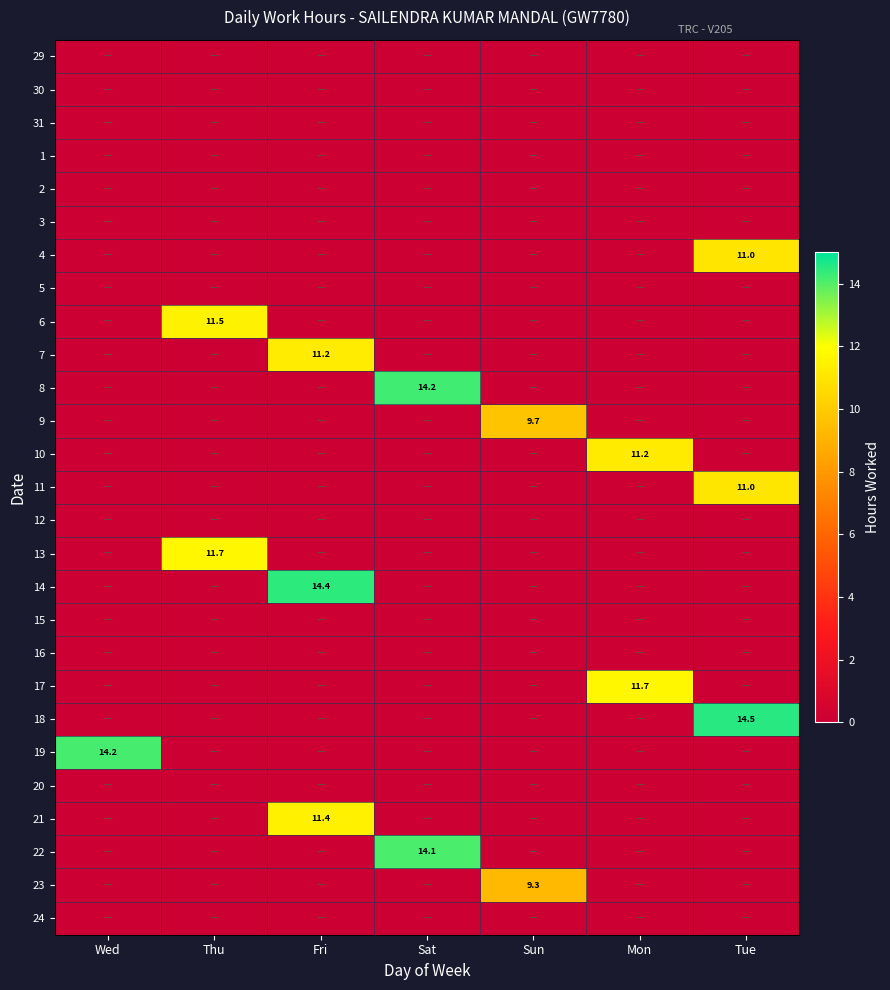

The 13 series shows 20.4 at Thu. True or false?

False